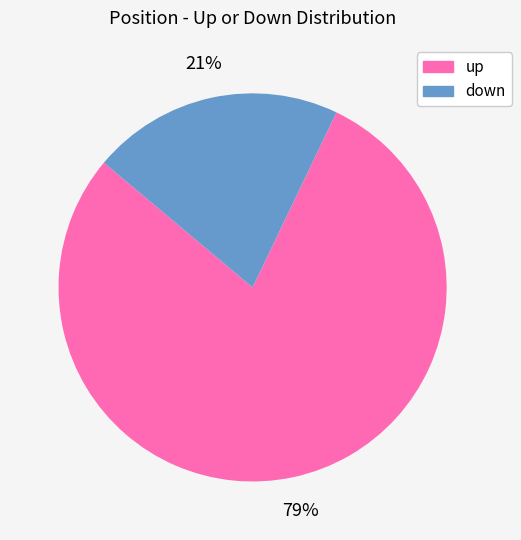

To the nearest percent, what is the difference between the largest and smallest slice percentages?

58%